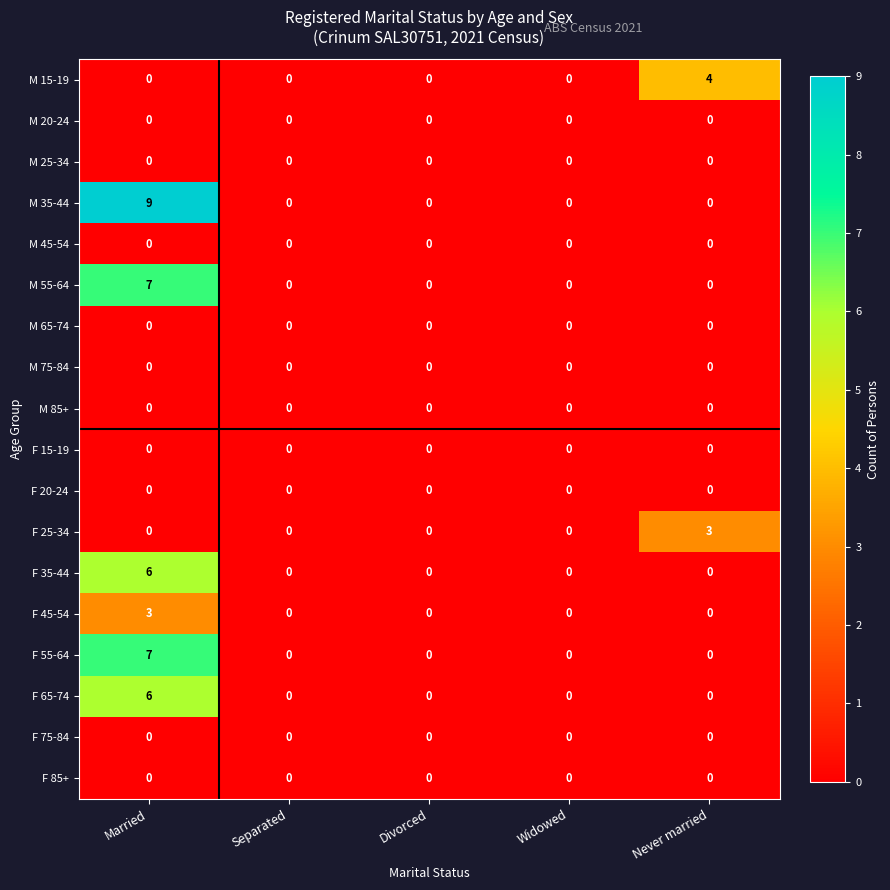

Which series has the largest range (max minus min)?

M 35-44